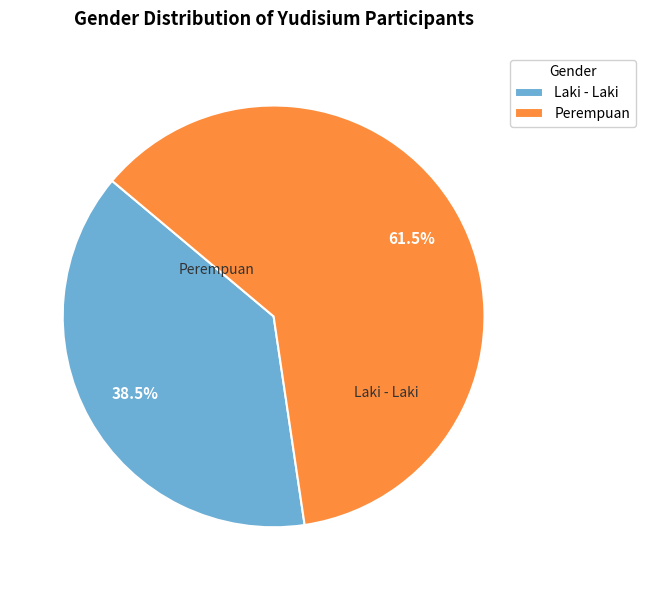

What percentage is NOT represented by Laki - Laki?

61.5%